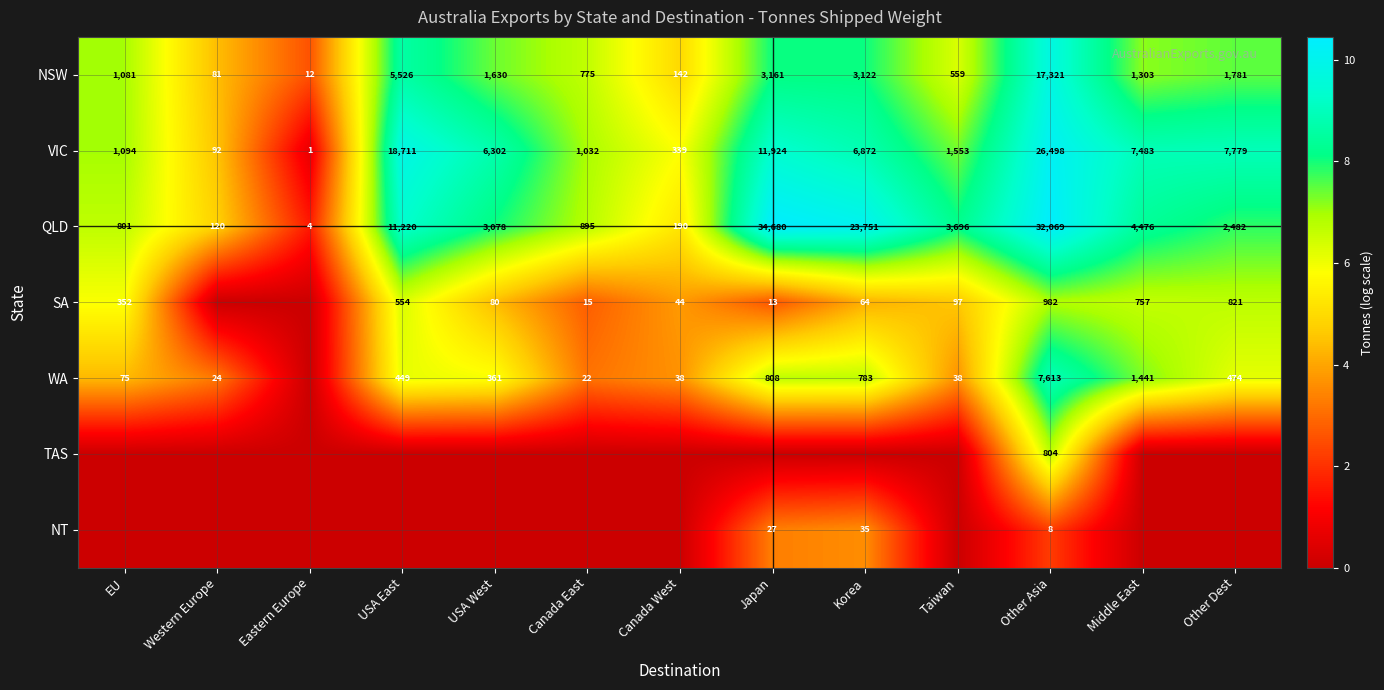

List the labels in order of VIC value, largest first.

Other Asia, USA East, Japan, Other Dest, Middle East, Korea, USA West, Taiwan, EU, Canada East, Canada West, Western Europe, Eastern Europe